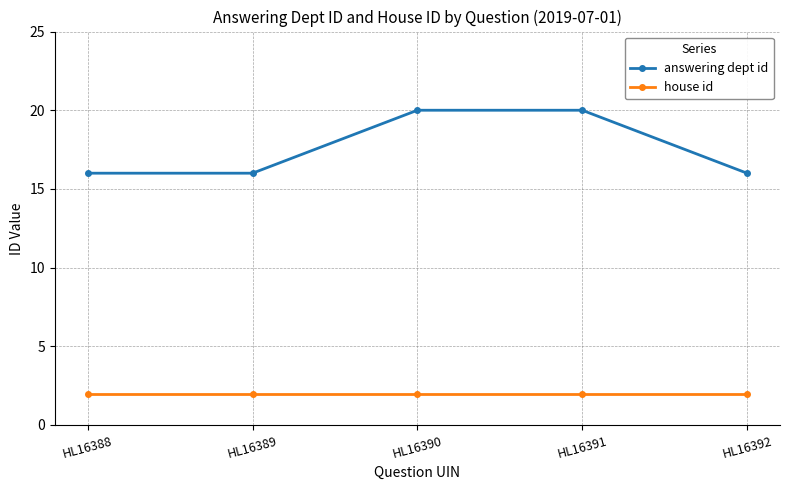

What is the smallest value displayed?

2